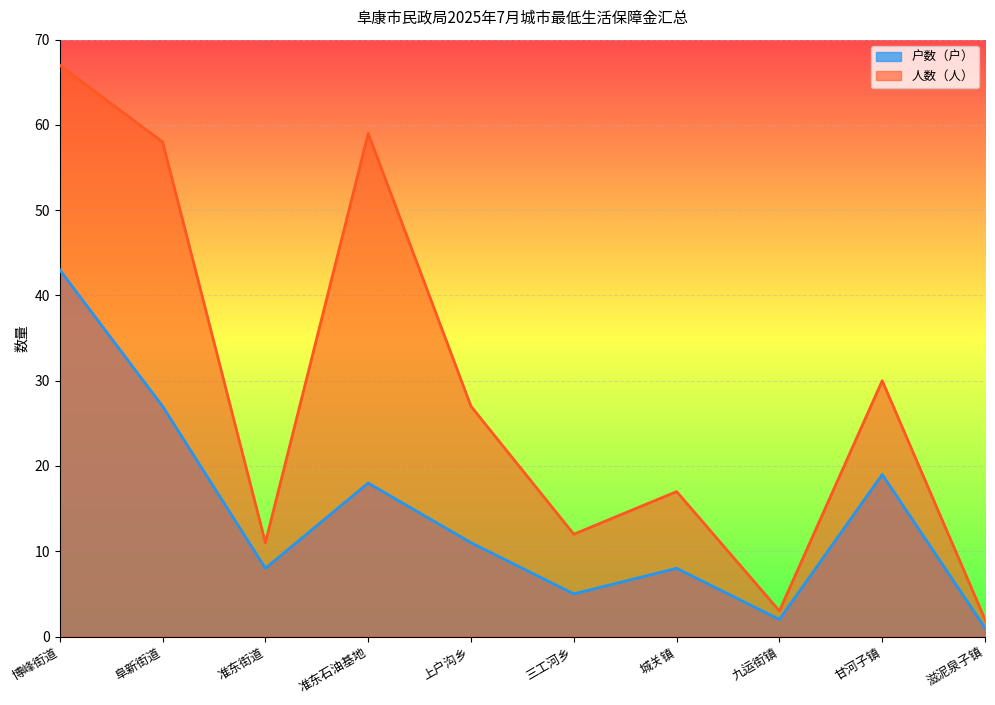

What is the value of the 人数（人） point at the 10th from the left?

2